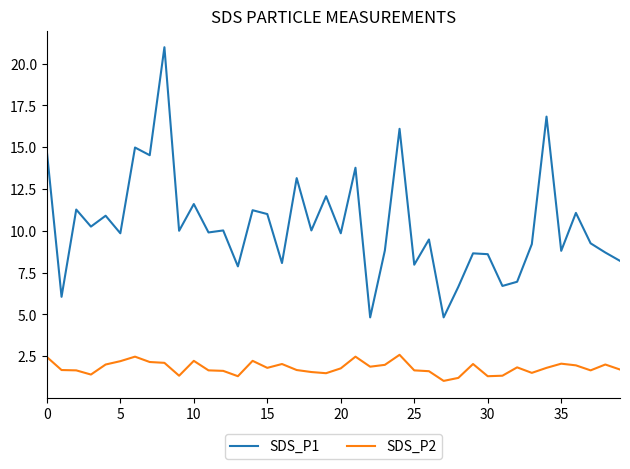

Rank the series by their maximum value, from highest to lowest.

SDS_P1, SDS_P2